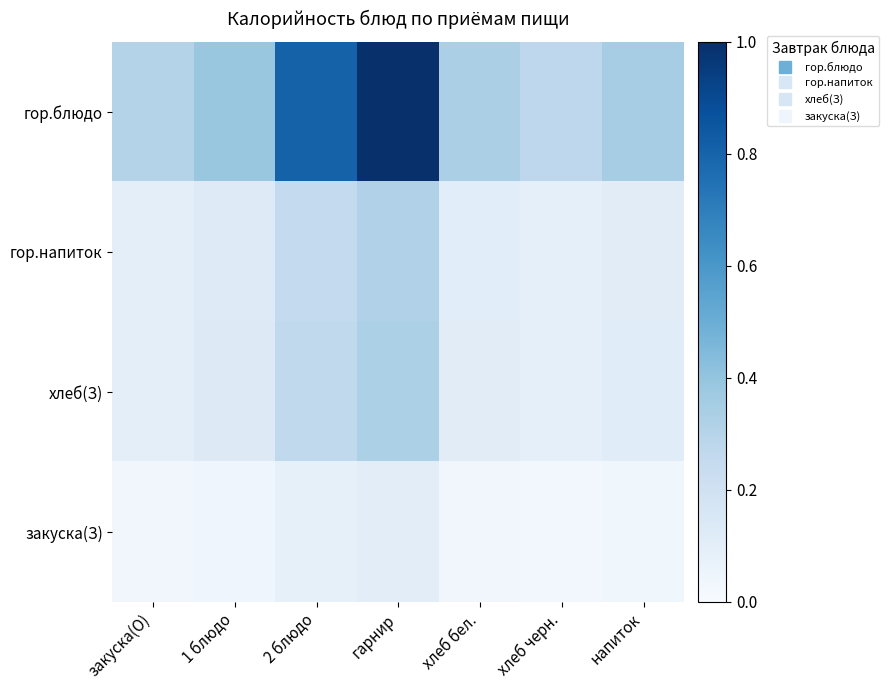

Reading left to right, list all the values displayed in this chart.

гор.блюдо: закуска(О)=0.3	1 блюдо=0.4	2 блюдо=0.8	гарнир=1.0	хлеб бел.=0.3	хлеб черн.=0.3	напиток=0.3
гор.напиток: закуска(О)=0.1	1 блюдо=0.1	2 блюдо=0.3	гарнир=0.3	хлеб бел.=0.1	хлеб черн.=0.1	напиток=0.1
хлеб(З): закуска(О)=0.1	1 блюдо=0.1	2 блюдо=0.3	гарнир=0.3	хлеб бел.=0.1	хлеб черн.=0.1	напиток=0.1
закуска(З): закуска(О)=0.0	1 блюдо=0.0	2 блюдо=0.1	гарнир=0.1	хлеб бел.=0.0	хлеб черн.=0.0	напиток=0.0